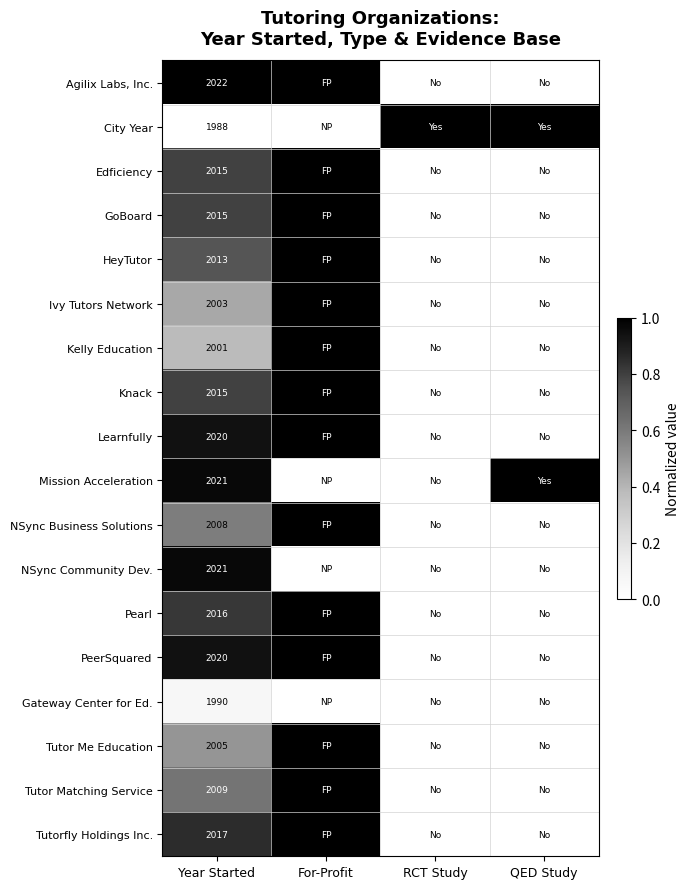

What is the total value across all series at Year Started?

36199